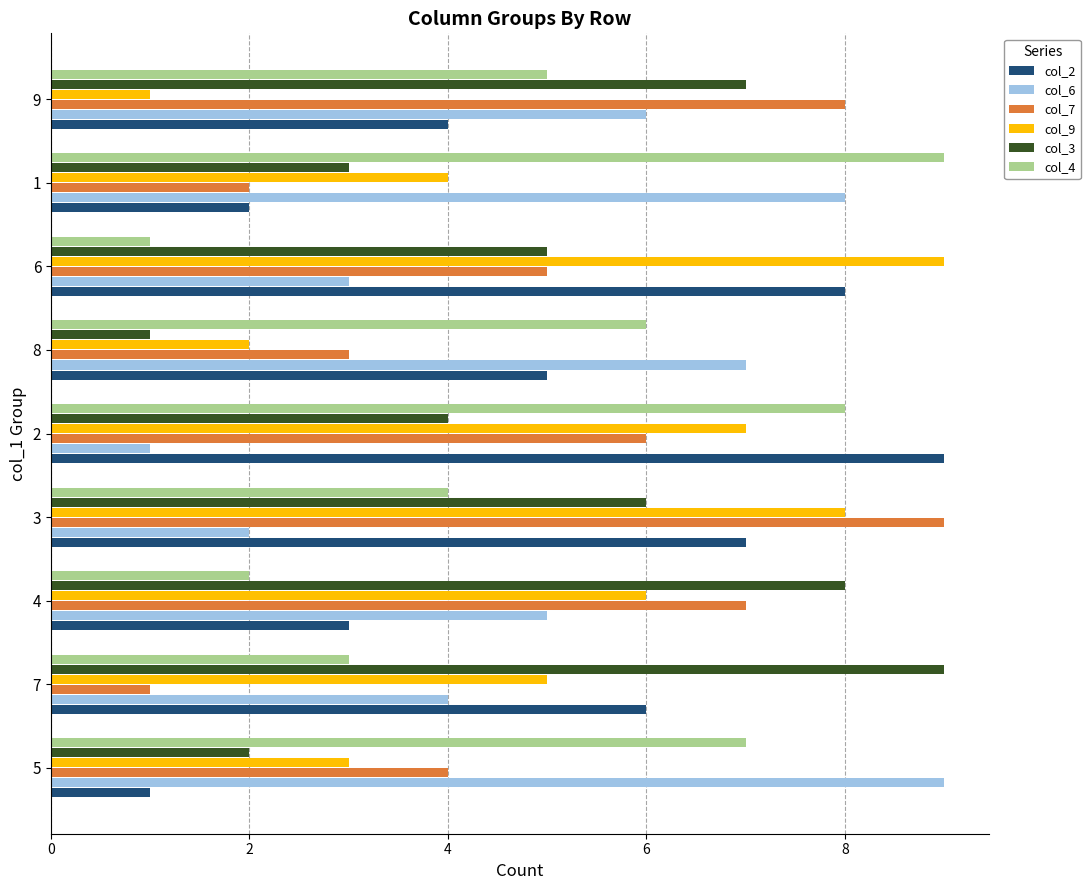

Is it true that col_4 equals 9 at 1?

True